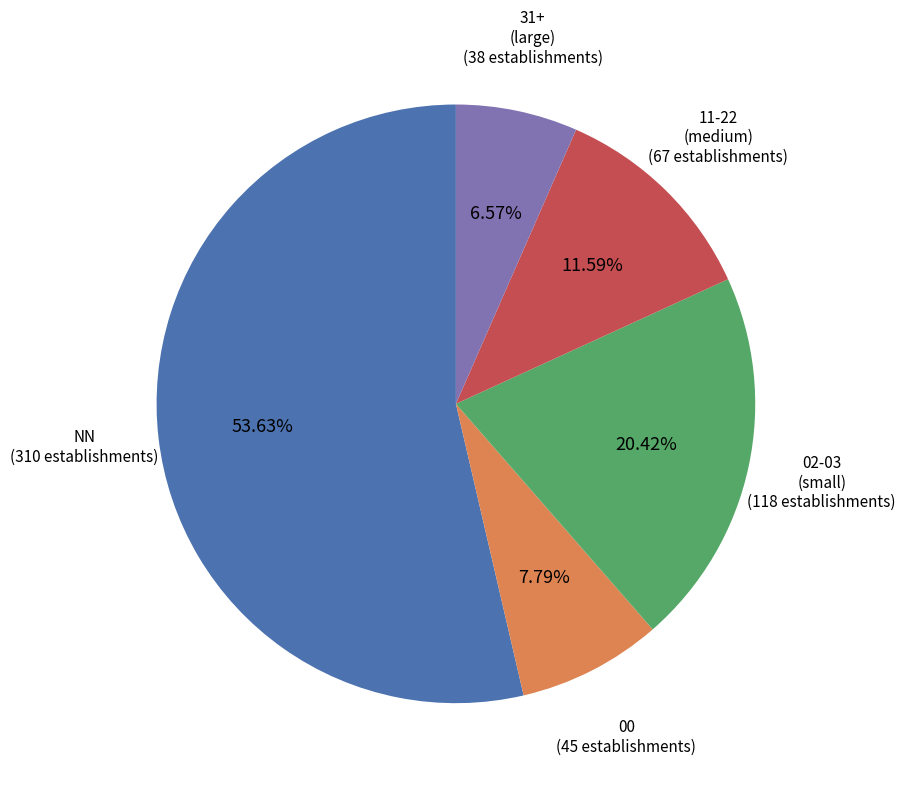

How many segments does this pie chart have?

5